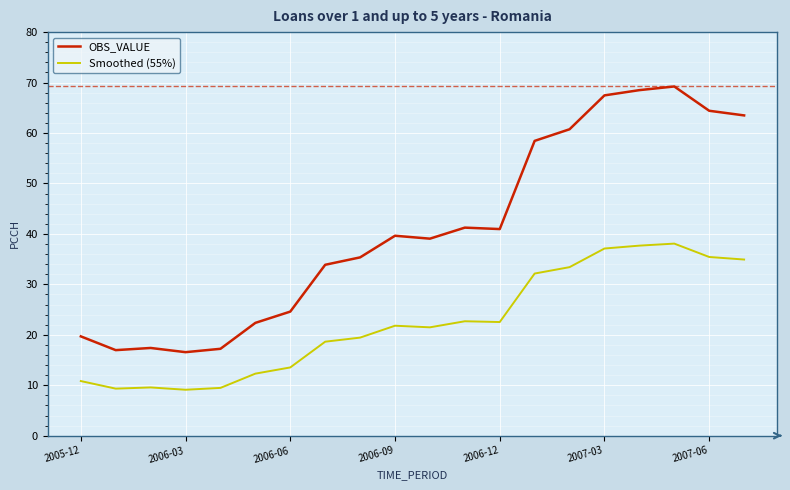

What is the maximum value for Smoothed (55%)?

38.1